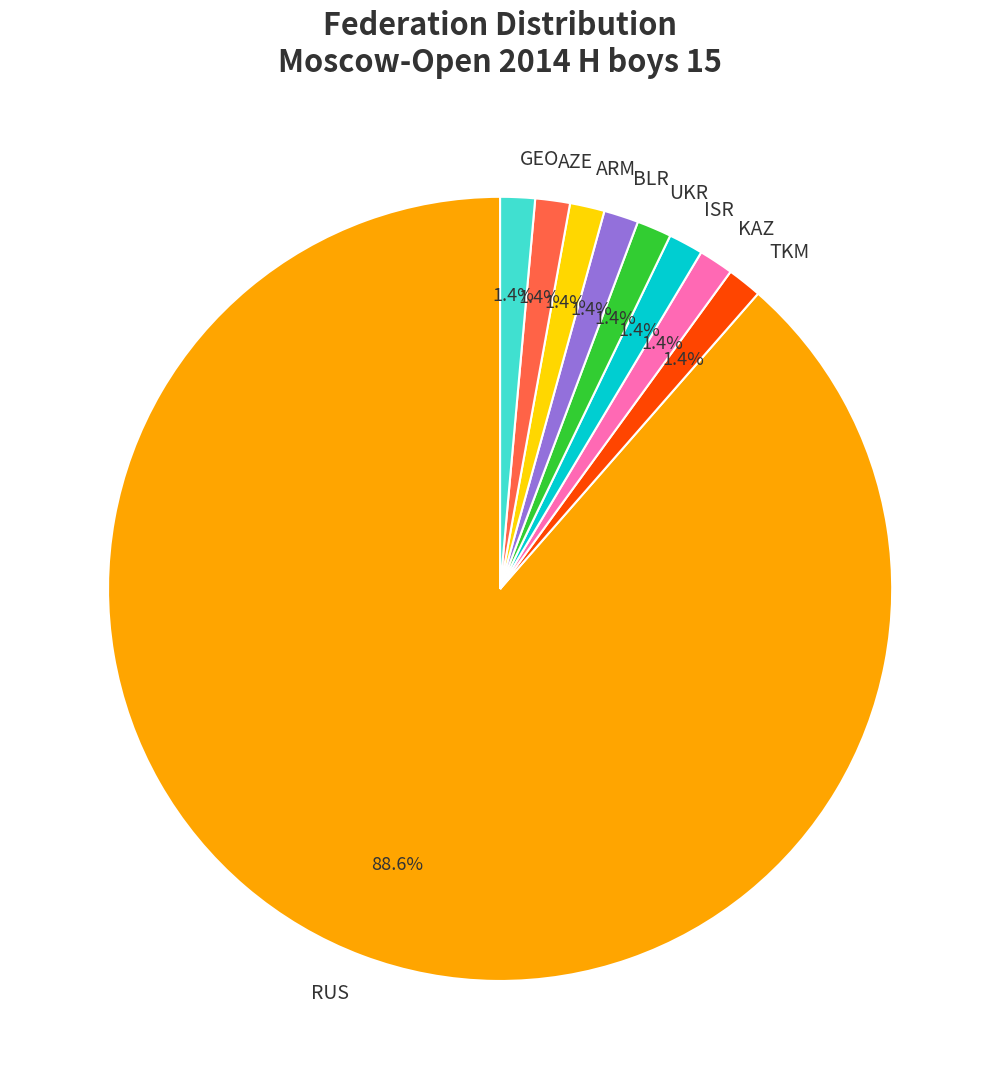

Do BLR and UKR together represent more than half of the pie?

No